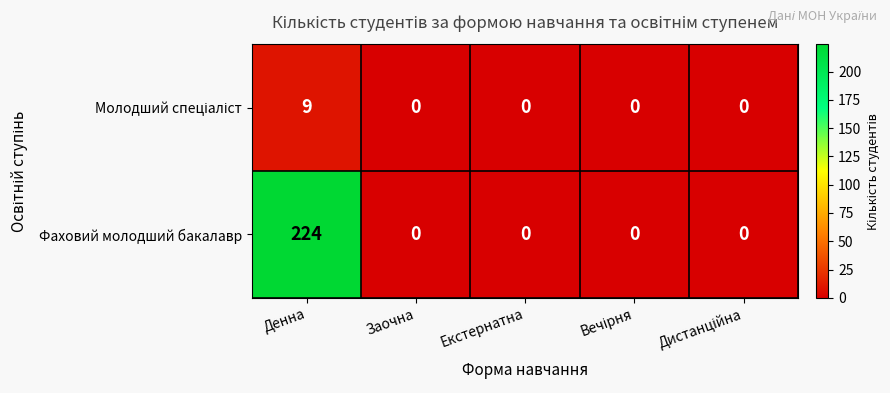

Which series has the widest spread of values?

Фаховий молодший бакалавр